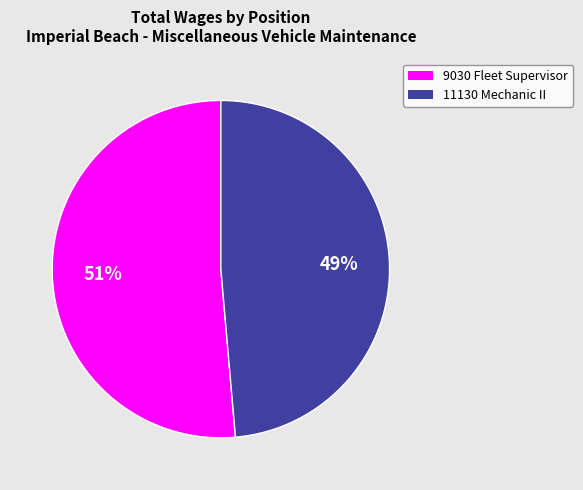

Which has a higher value, 9030 Fleet Supervisor or 11130 Mechanic II?

9030 Fleet Supervisor